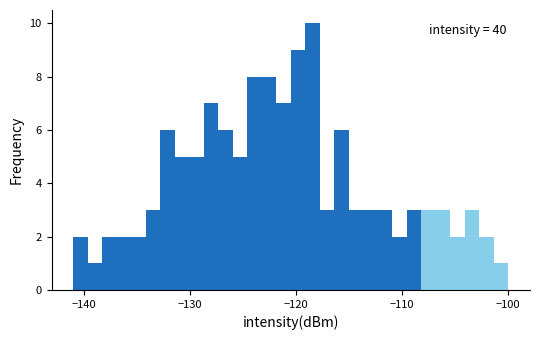

Read against the x-axis, roughly where is the centre of the tallest bar?

-118